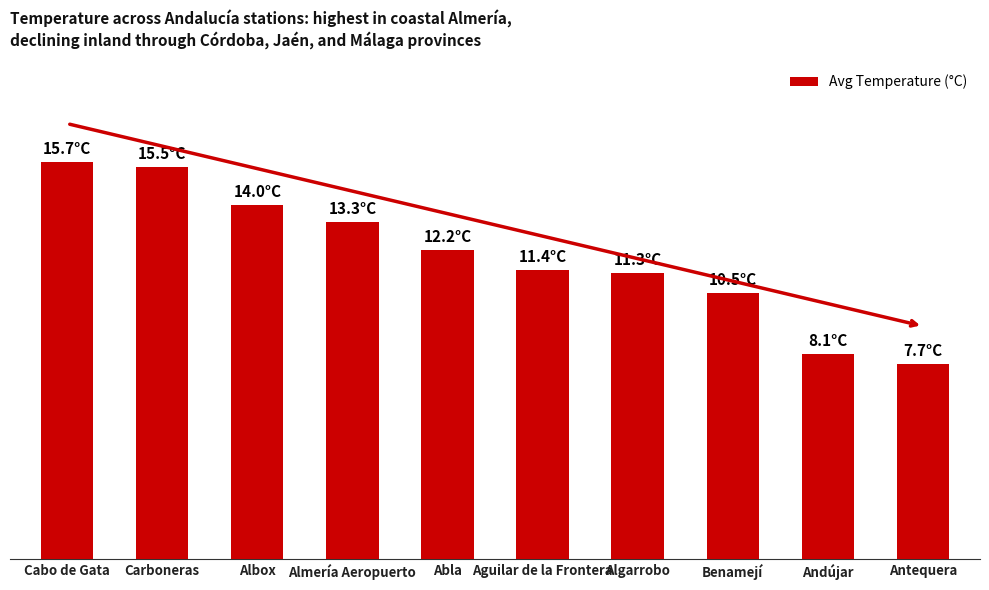

What is the value of the 3rd bar from the left?

14.0